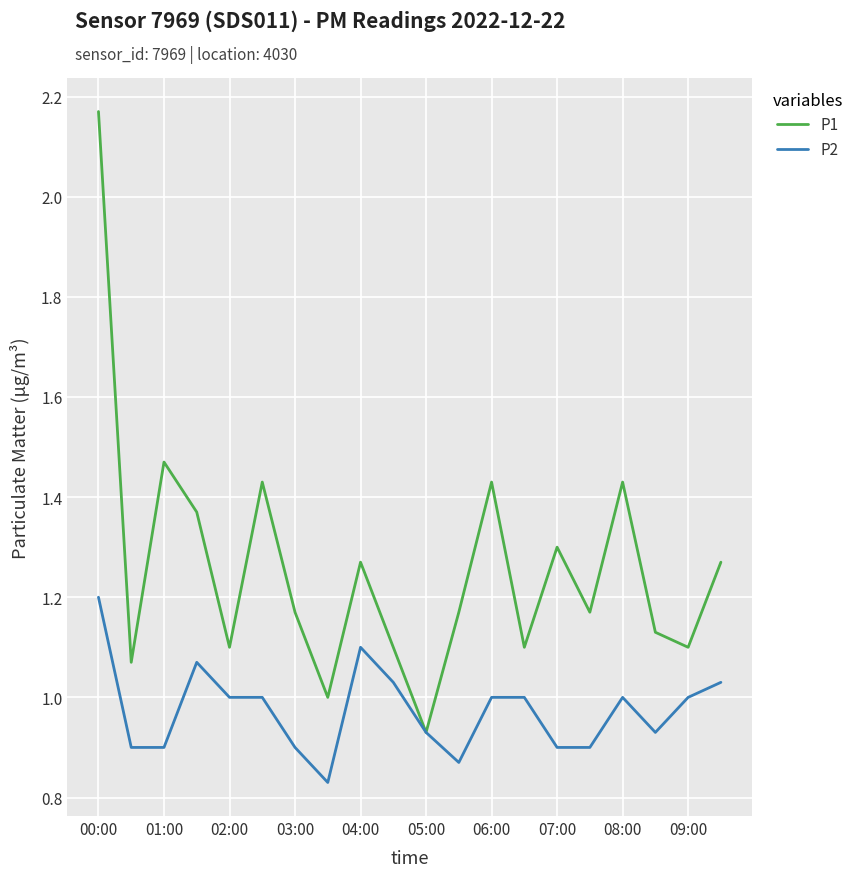

Which series has the largest total across all categories?

P1